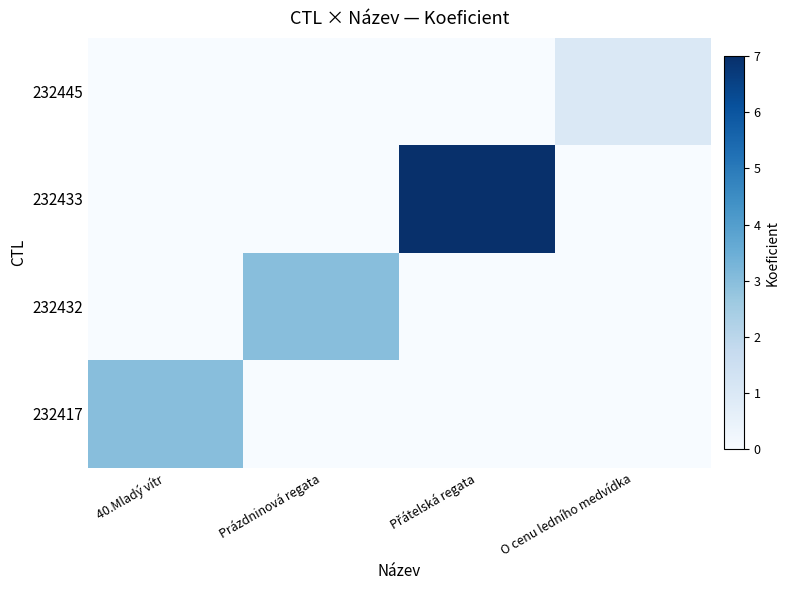

Rank the categories by value from highest to lowest.

O cenu ledního medvídka, 40.Mladý vítr, Prázdninová regata, Přátelská regata